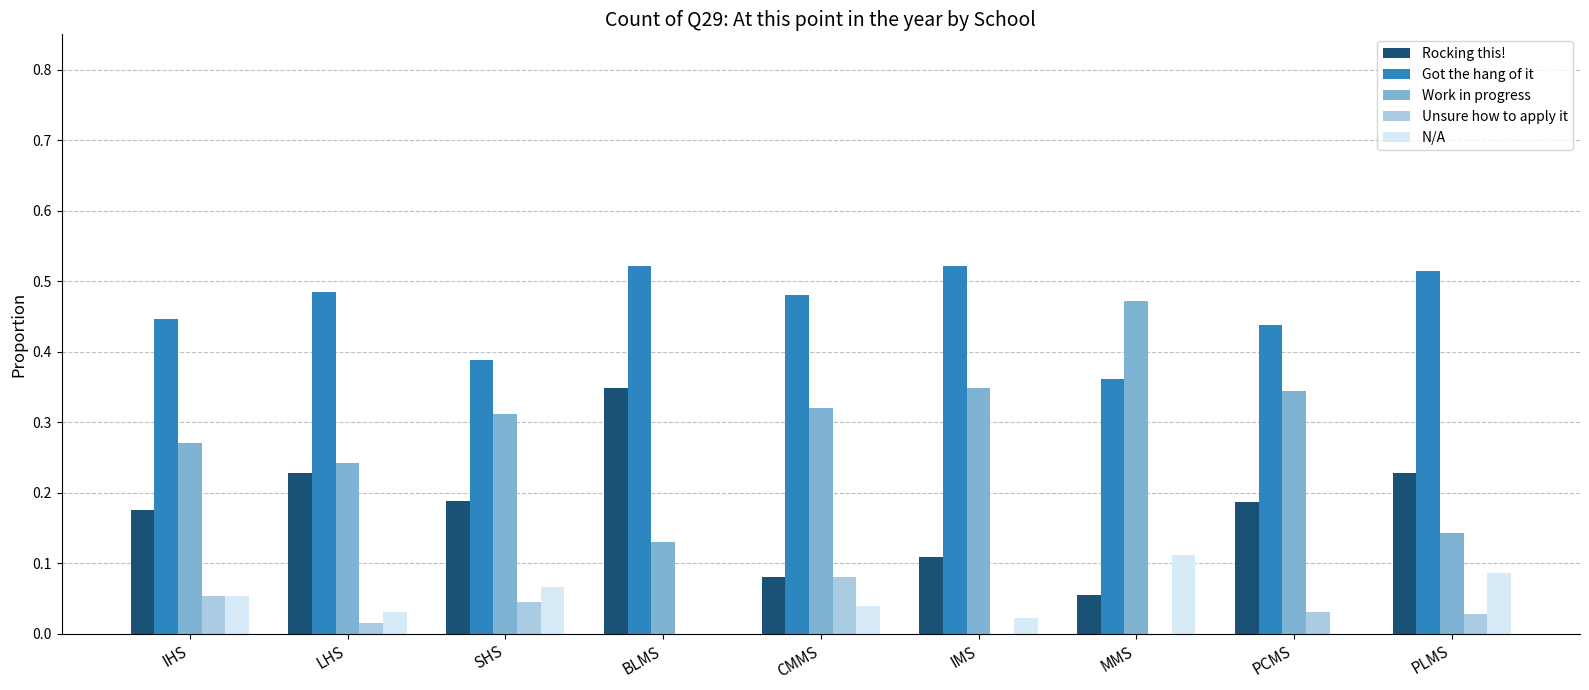

Are the bars grouped side by side (vs. stacked)?

Yes